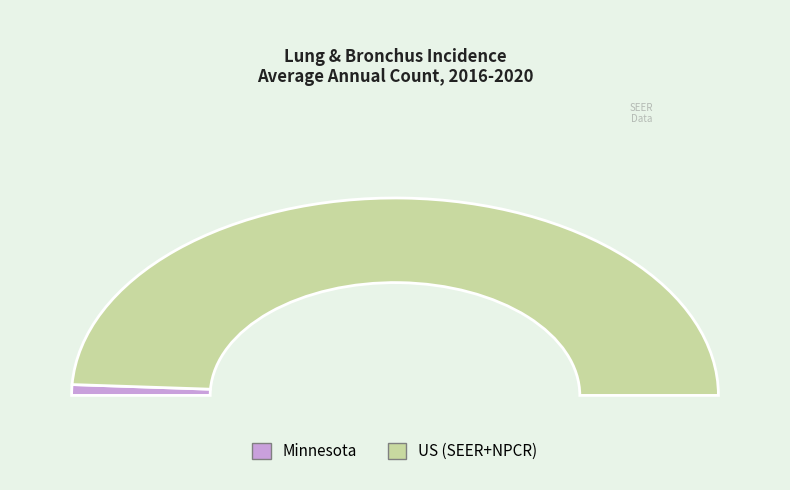

To the nearest percent, what portion does Minnesota represent?

2%